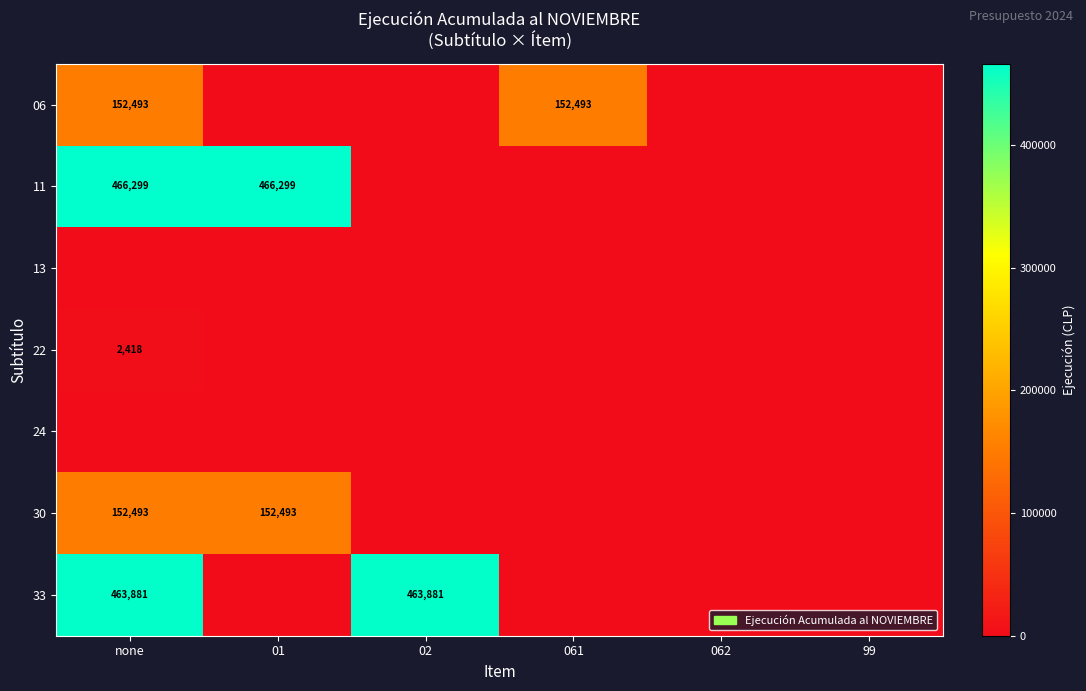

The 30 series shows 251213 at none. True or false?

False